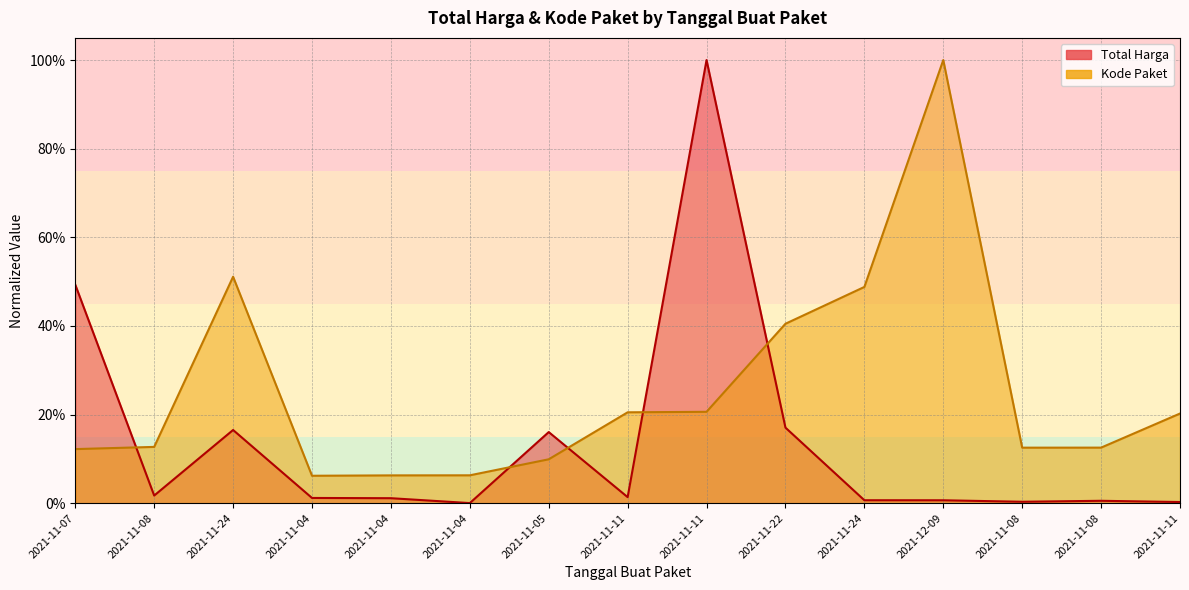

How many lines are shown in the chart?

2